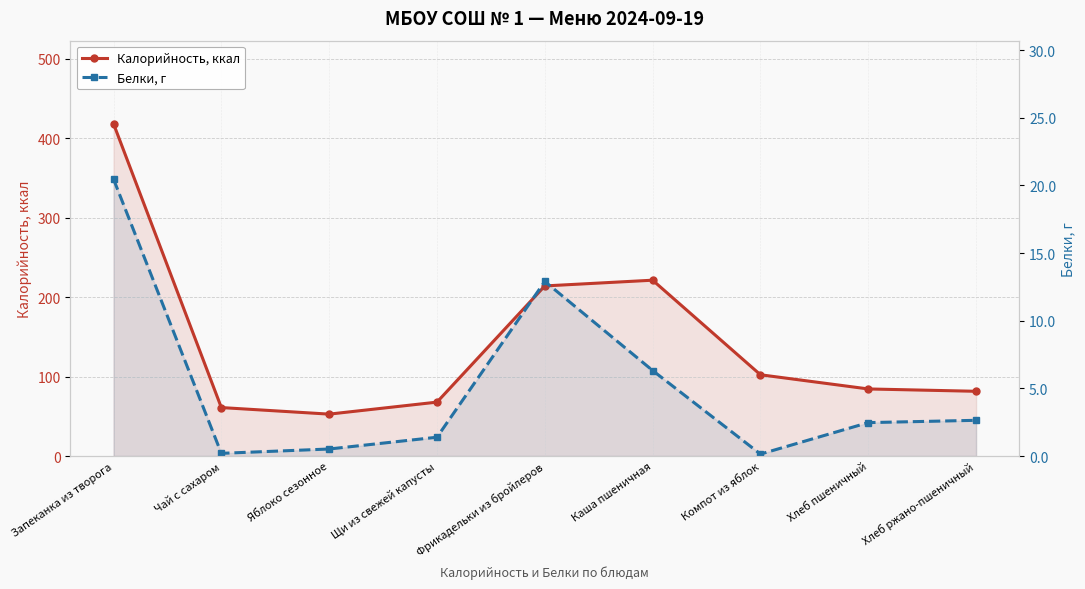

Where is the first local minimum for Калорийность, ккал?

Яблоко сезонное